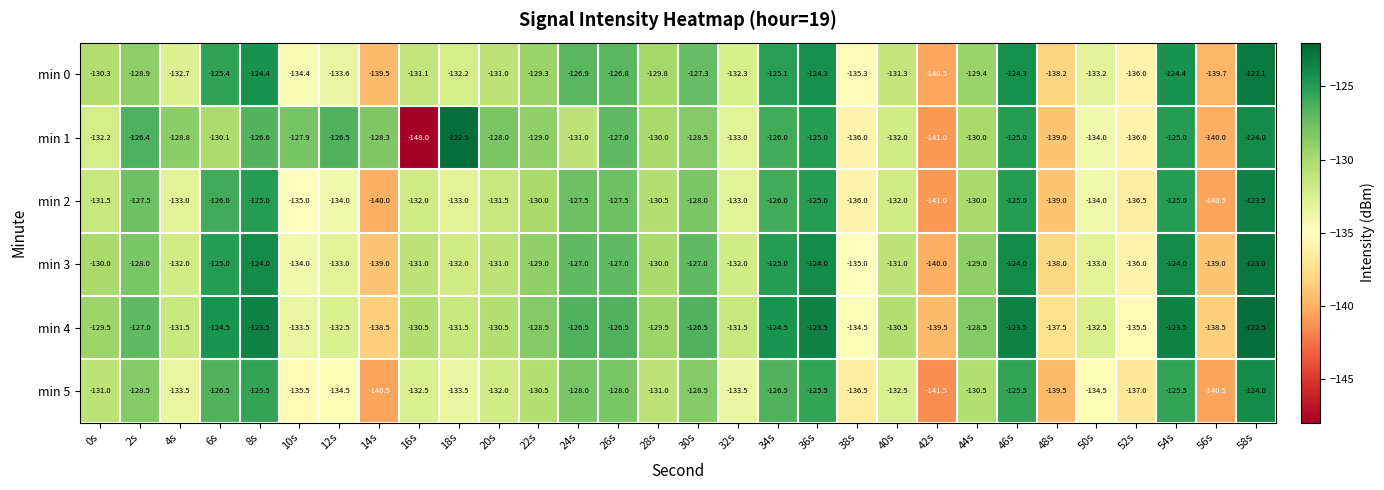

Which category has the highest value in the min 0 series?

58s